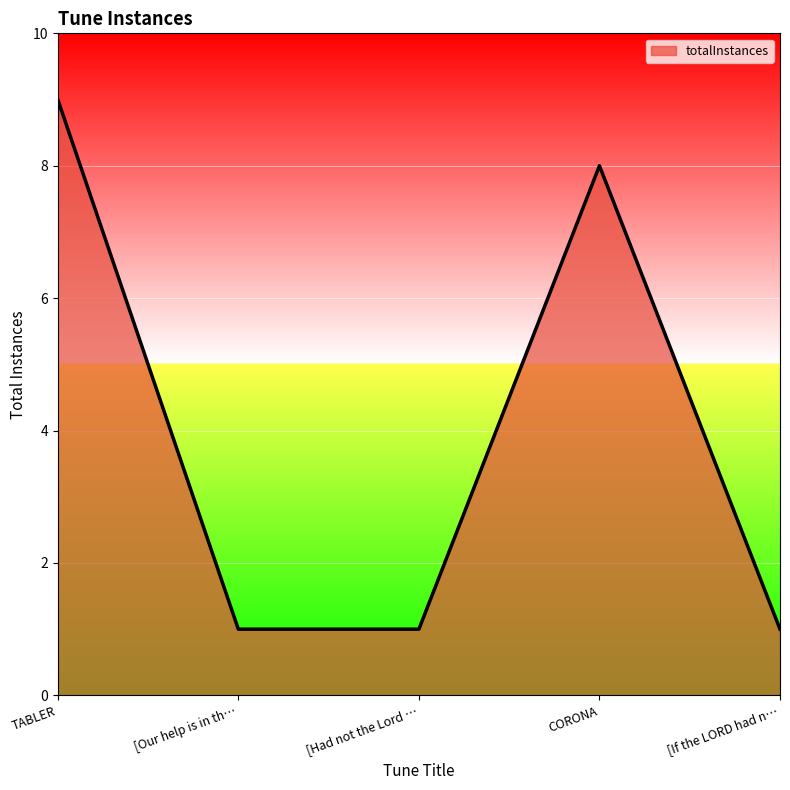

What is the difference between the maximum and minimum values?

8